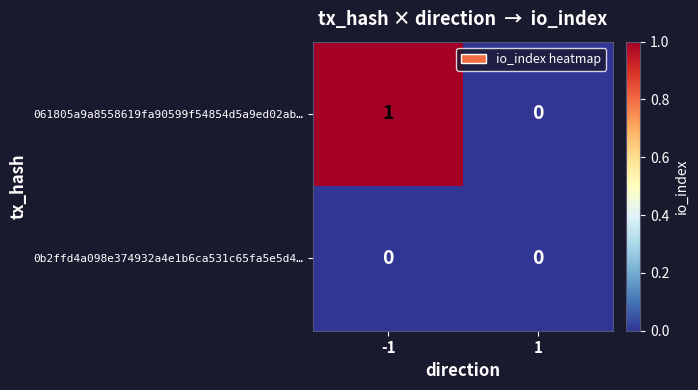

Rank the series by their maximum value, from highest to lowest.

061805a9a8558619fa90599f54854d5a9ed02ab…, 0b2ffd4a098e374932a4e1b6ca531c65fa5e5d4…